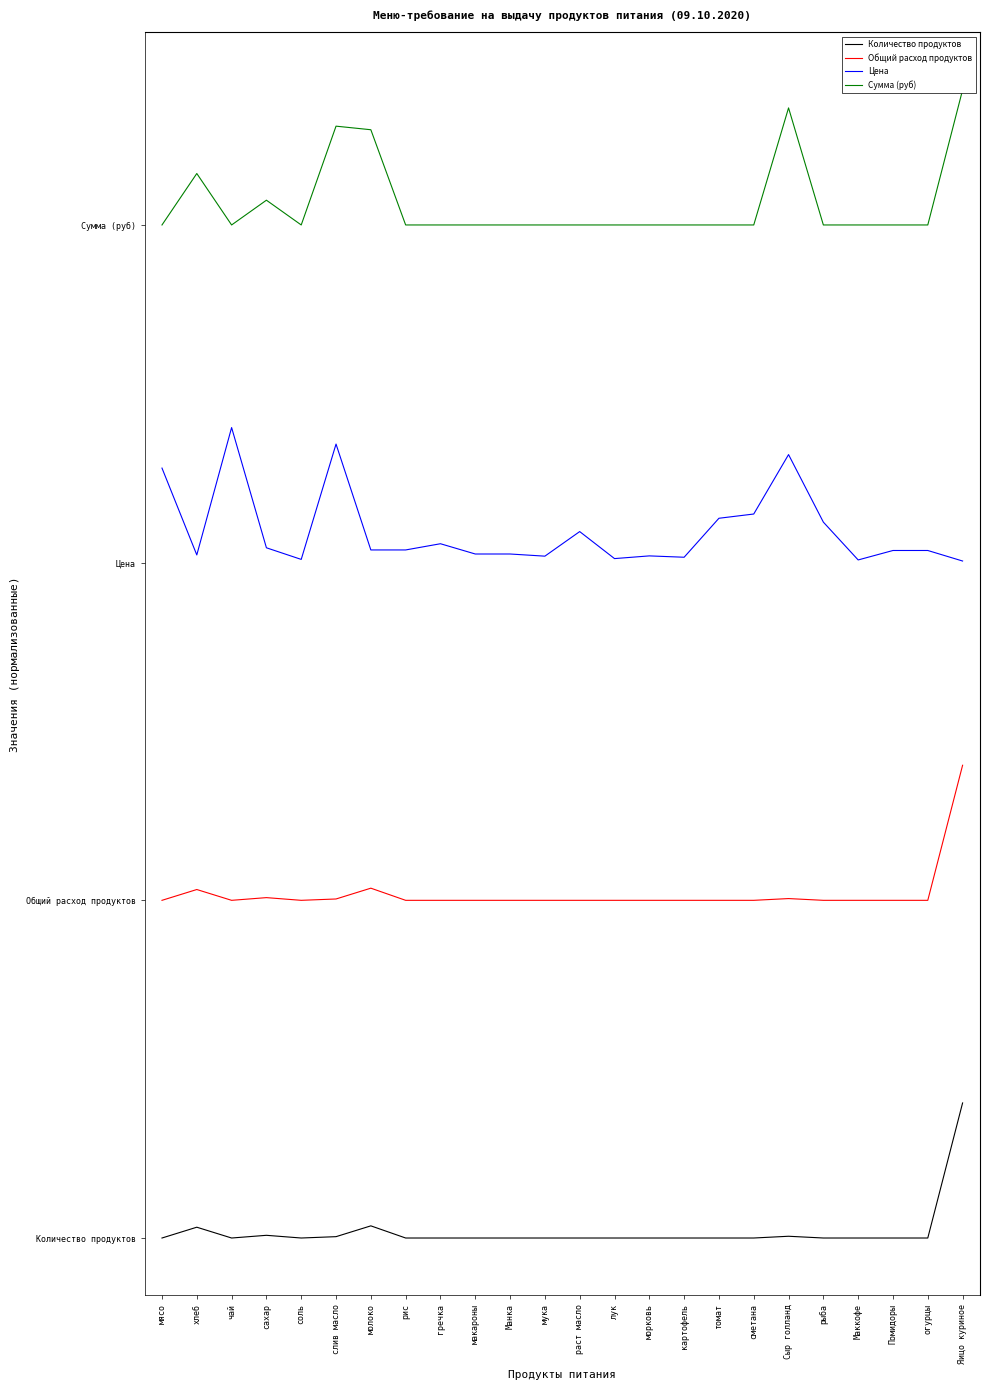

How many interior local peaks does the Цена series have?

6